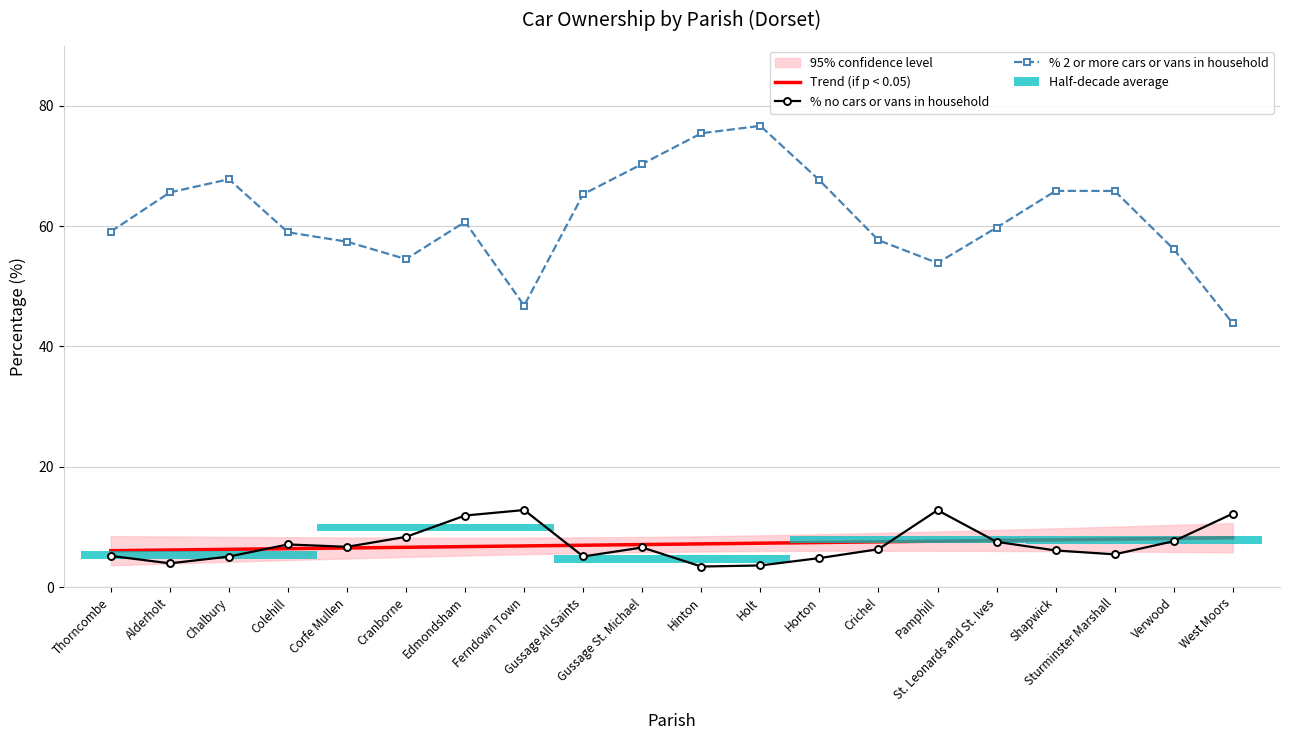

Reading left to right, extract all data points from this chart.

Trend (if p < 0.05): Thorncombe=6.1	Alderholt=6.2	Chalbury=6.3	Colehill=6.4	Corfe Mullen=6.5	Cranborne=6.6	Edmondsham=6.7	Ferndown Town=6.9	Gussage All Saints=7.0	Gussage St. Michael=7.1	Hinton=7.2	Holt=7.3	Horton=7.4	Crichel=7.5	Pamphill=7.6	St. Leonards and St. Ives=7.8	Shapwick=7.9	Sturminster Marshall=8.0	Verwood=8.1	West Moors=8.2
% no cars or vans in household: Thorncombe=5.2	Alderholt=4.0	Chalbury=5.1	Colehill=7.1	Corfe Mullen=6.7	Cranborne=8.4	Edmondsham=11.9	Ferndown Town=12.8	Gussage All Saints=5.1	Gussage St. Michael=6.6	Hinton=3.4	Holt=3.6	Horton=4.8	Crichel=6.3	Pamphill=12.8	St. Leonards and St. Ives=7.5	Shapwick=6.1	Sturminster Marshall=5.5	Verwood=7.6	West Moors=12.2
% 2 or more cars or vans in household: Thorncombe=59.1	Alderholt=65.6	Chalbury=67.8	Colehill=59.0	Corfe Mullen=57.4	Cranborne=54.5	Edmondsham=60.7	Ferndown Town=46.8	Gussage All Saints=65.3	Gussage St. Michael=70.3	Hinton=75.4	Holt=76.7	Horton=67.6	Crichel=57.7	Pamphill=53.9	St. Leonards and St. Ives=59.8	Shapwick=65.9	Sturminster Marshall=65.8	Verwood=56.2	West Moors=43.8